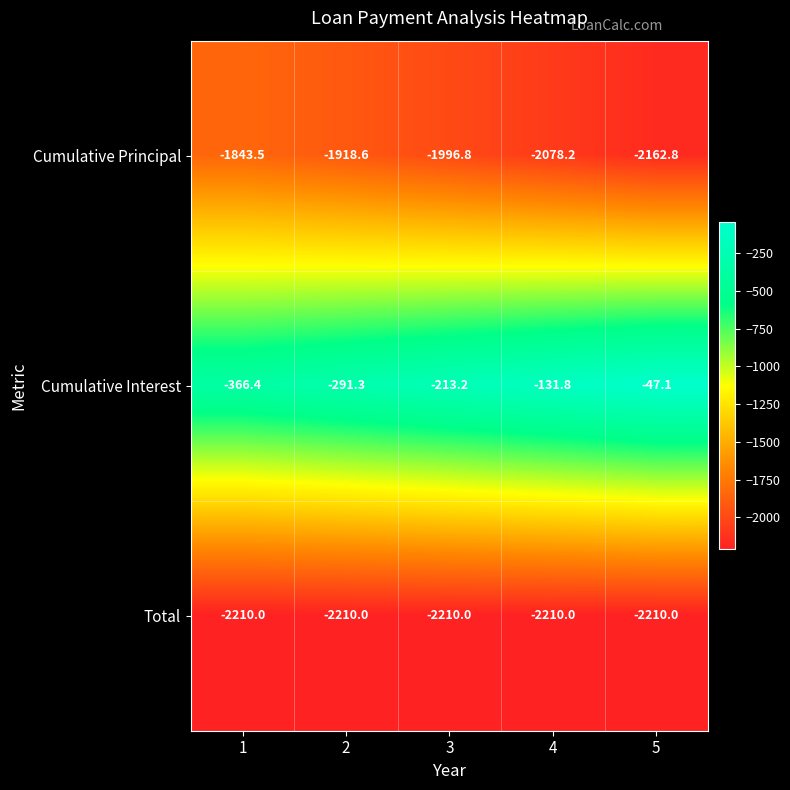

What is the sum of the Cumulative Interest values at 1 and 2?

-657.7